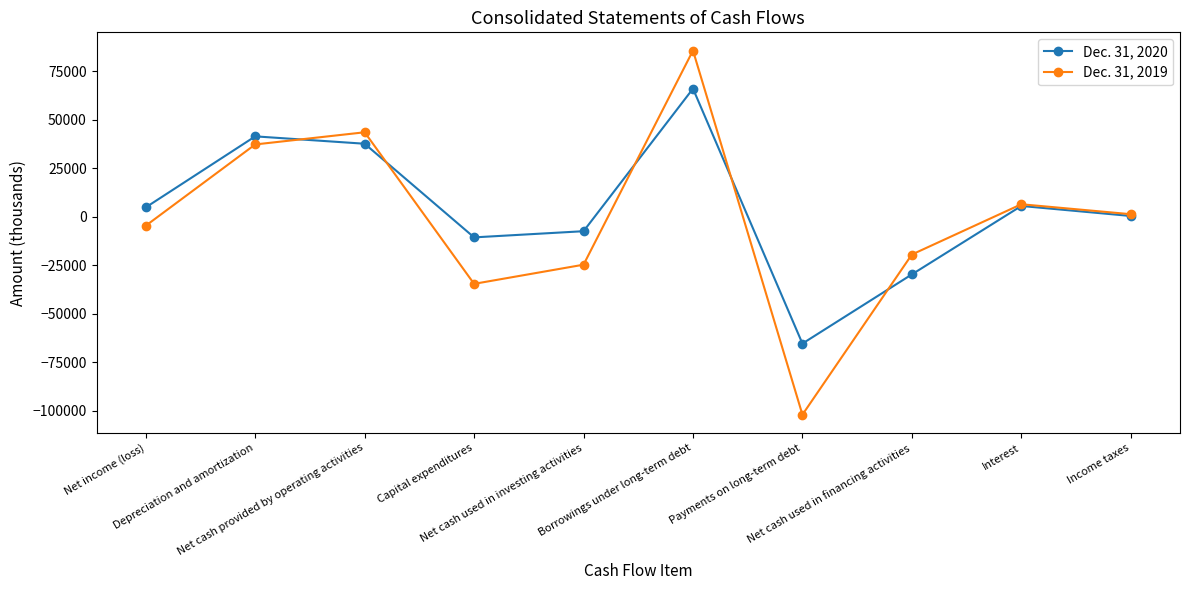

What is the approximate value of Dec. 31, 2019 at Income taxes?

1232